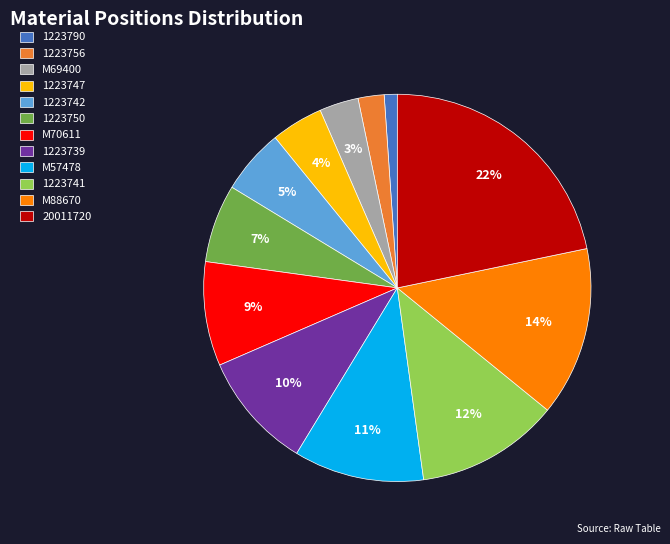

How many slices are in this pie chart?

12